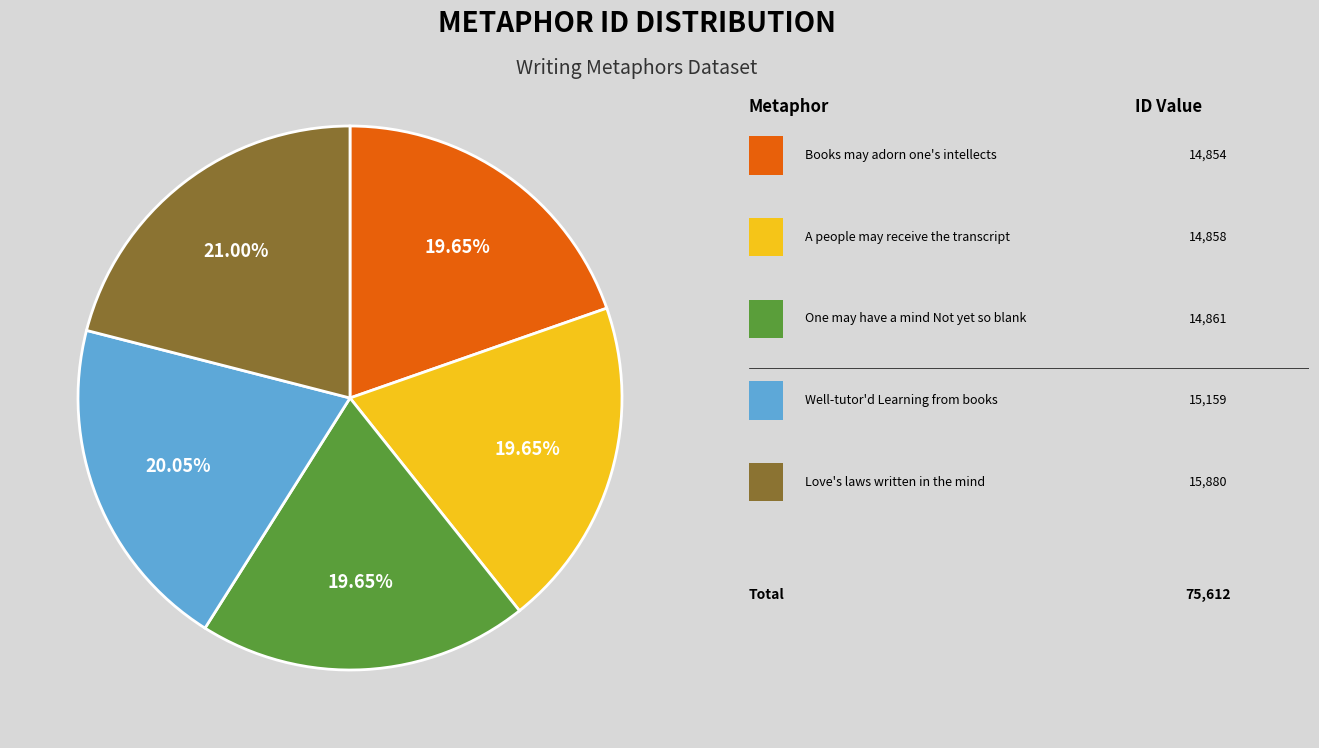

Does any single category account for the majority?

No